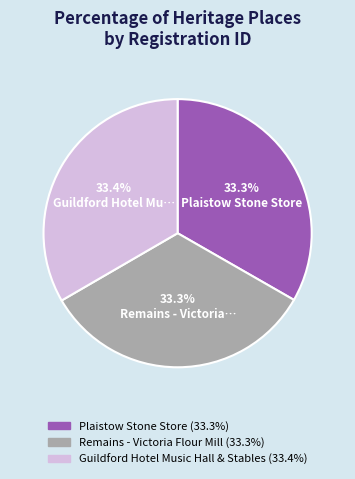

To the nearest percent, what is the average slice percentage?

33%